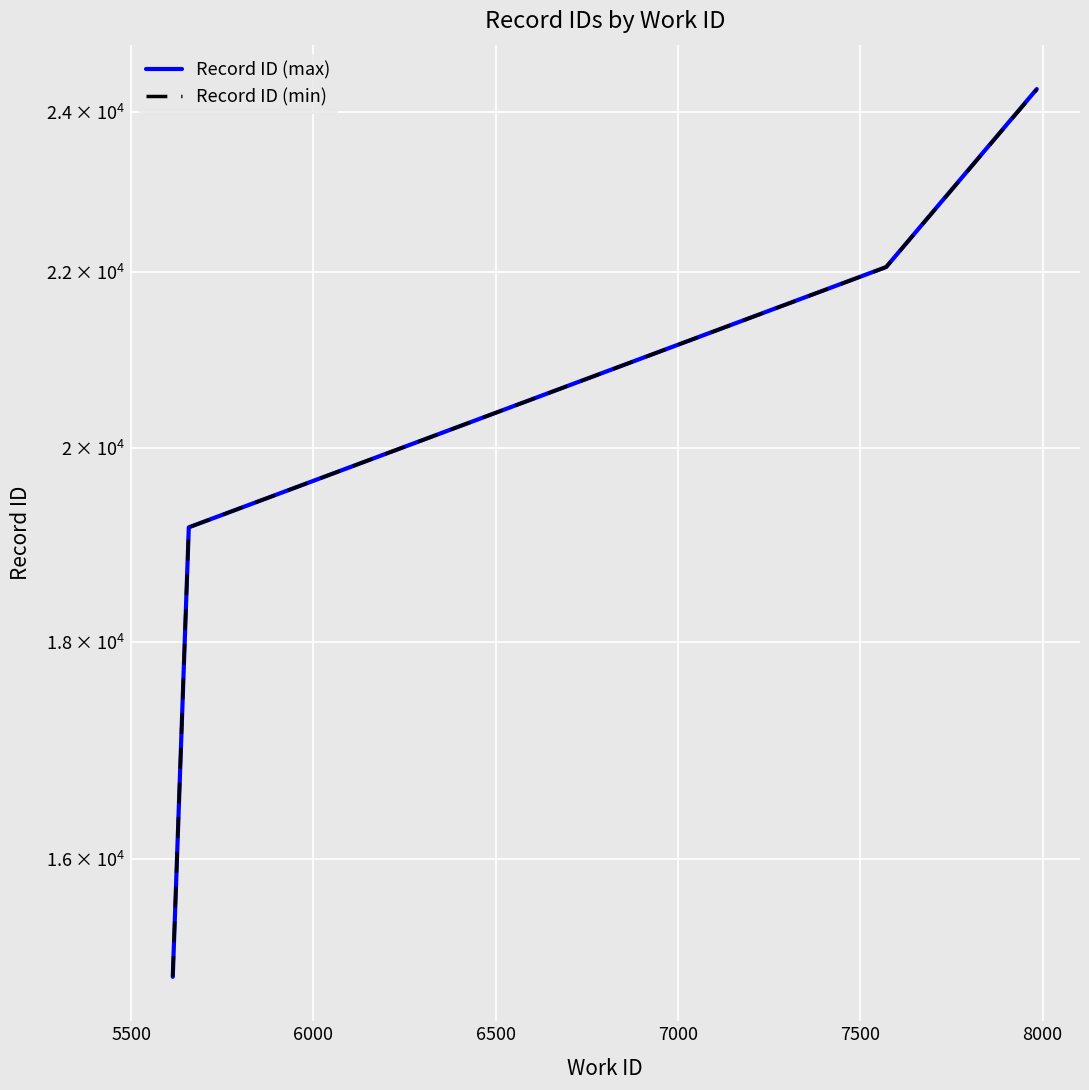

What is the minimum value for Record ID (max)?

15004